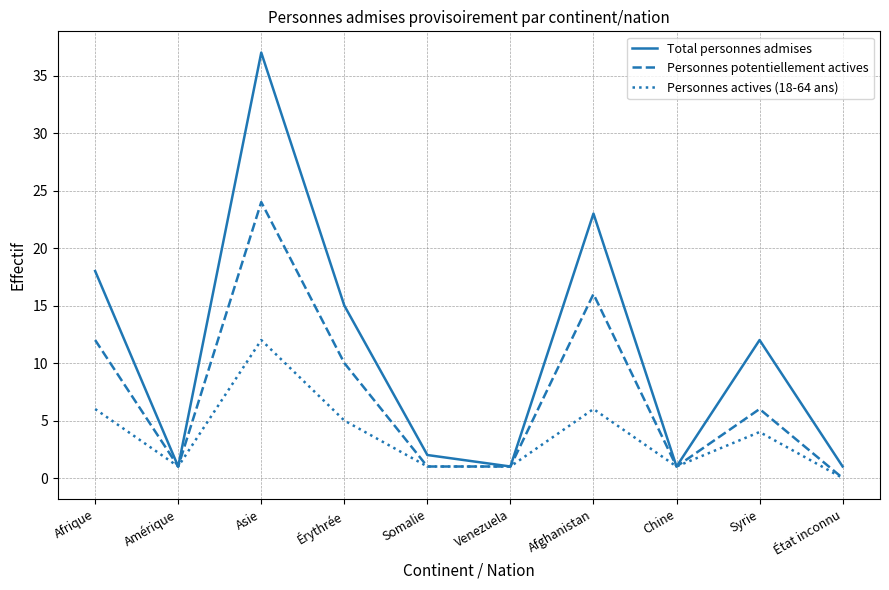

Does the chart have visible grid lines?

Yes